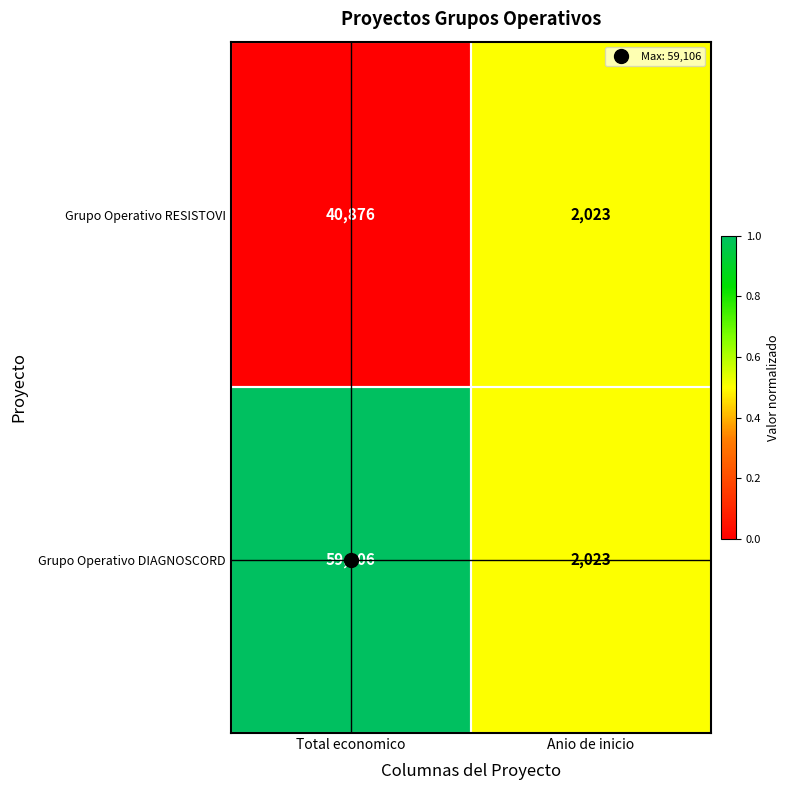

How many categories are shown in the chart?

2